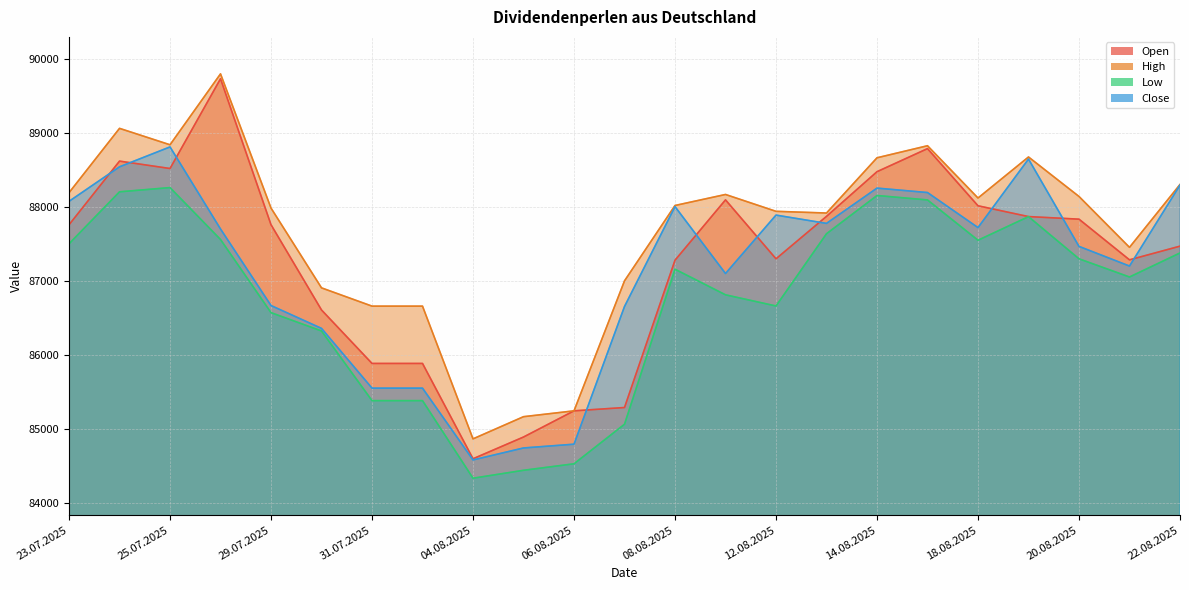

What is the greatest value displayed?

89802